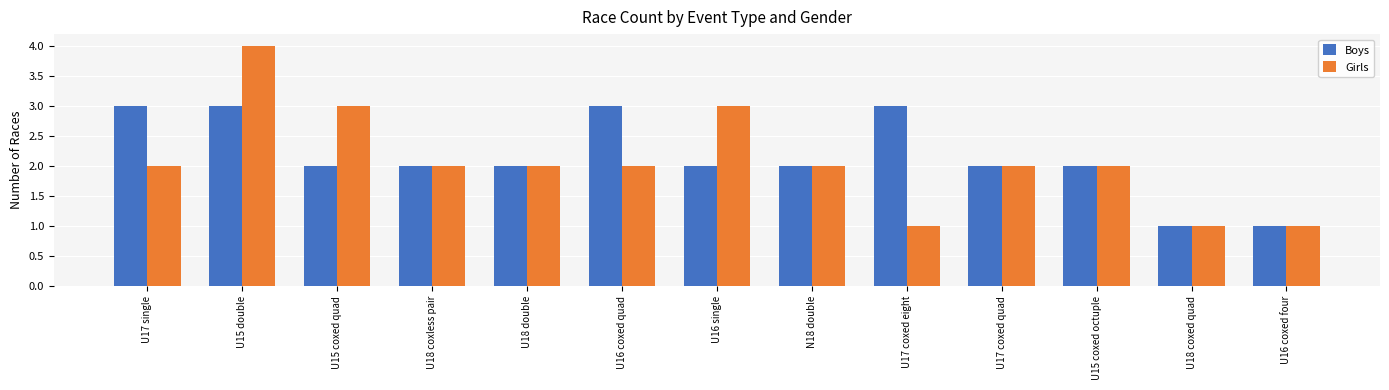

What is the maximum value shown in the chart?

4